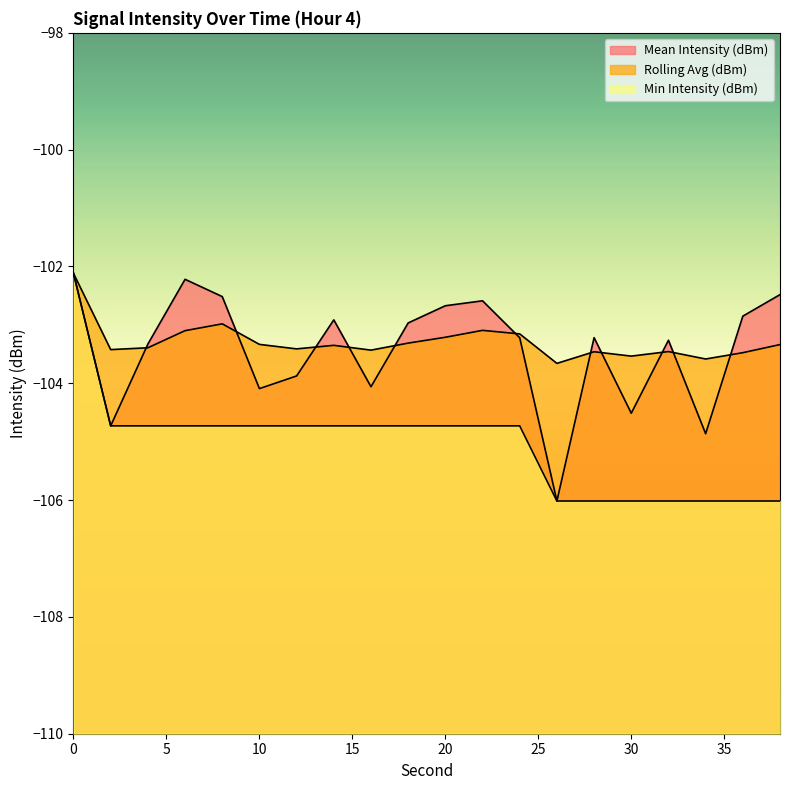

How many data points does each series have?

20